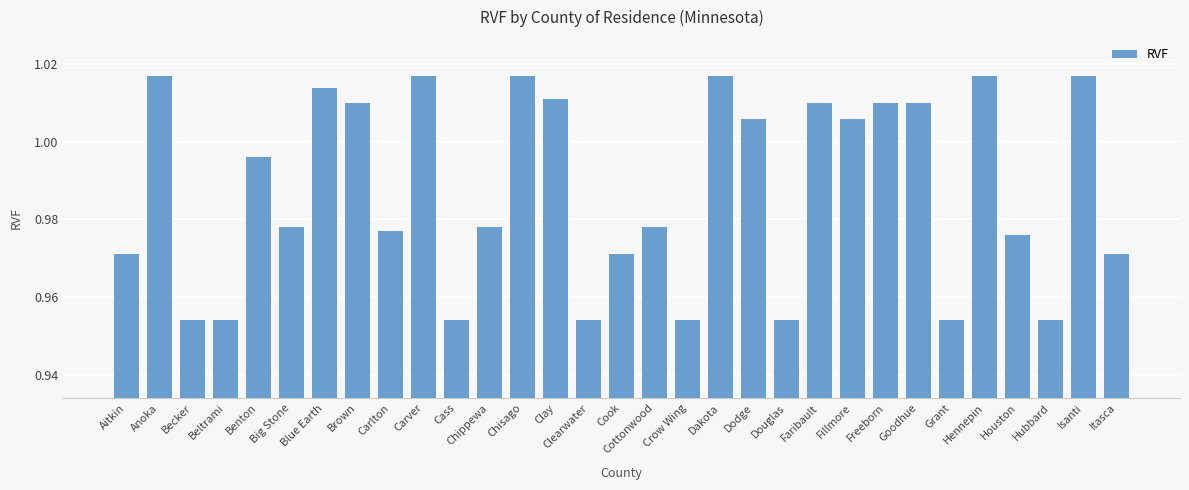

How many bars are there in total?

31